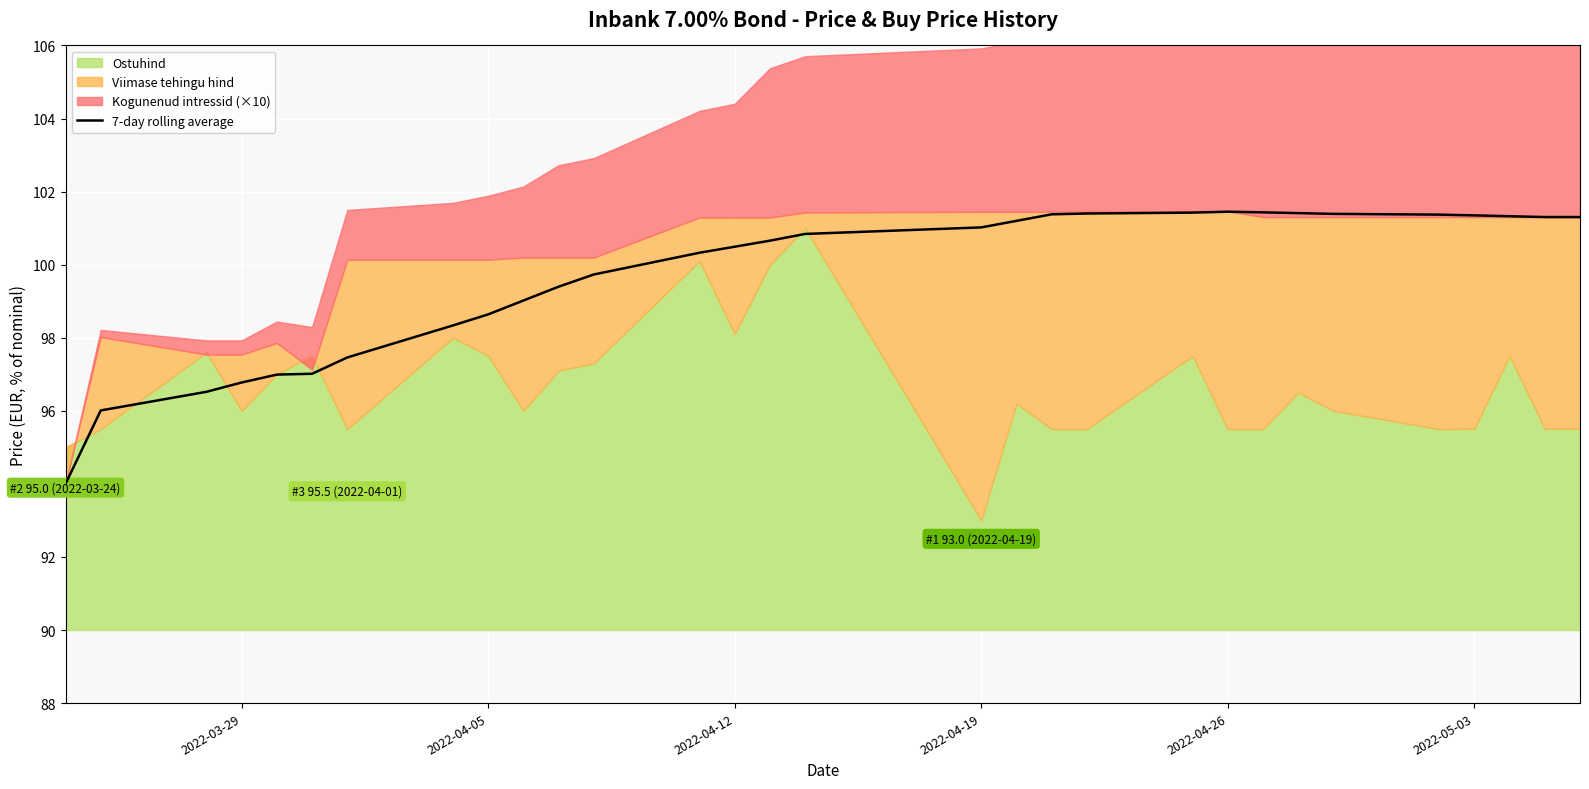

What is the lowest value of the 7-day rolling average series?

94.0